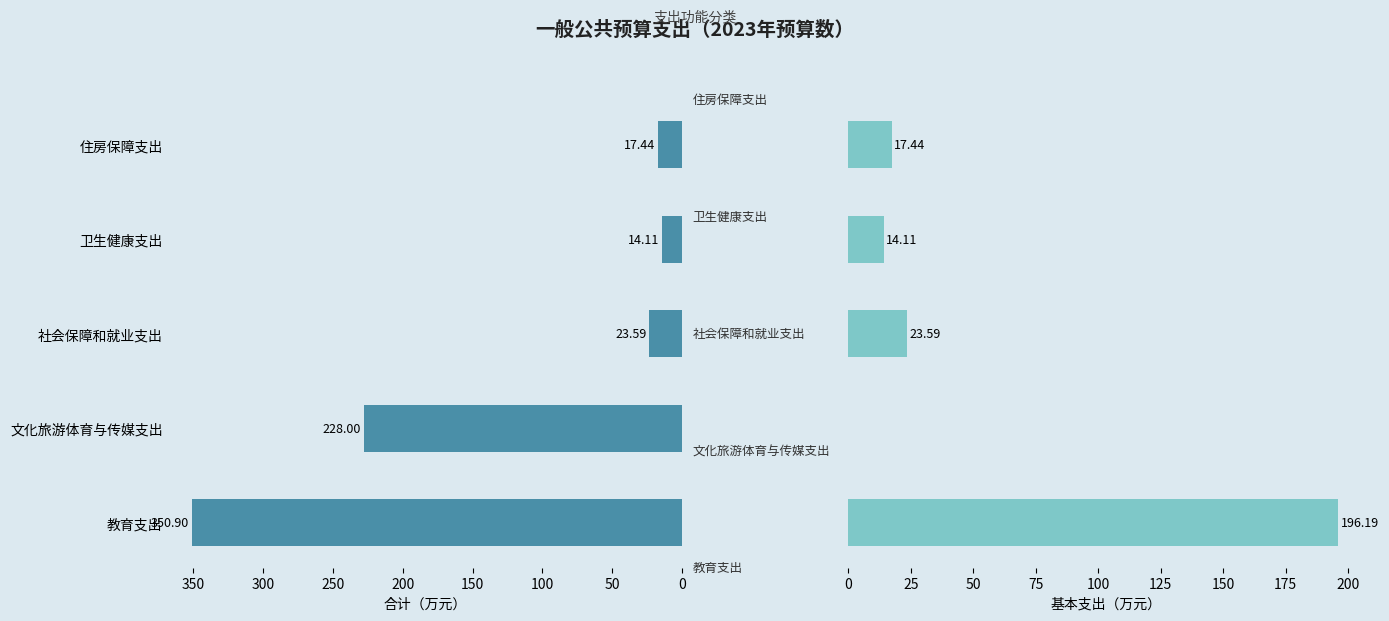

Are the bars horizontal?

Yes